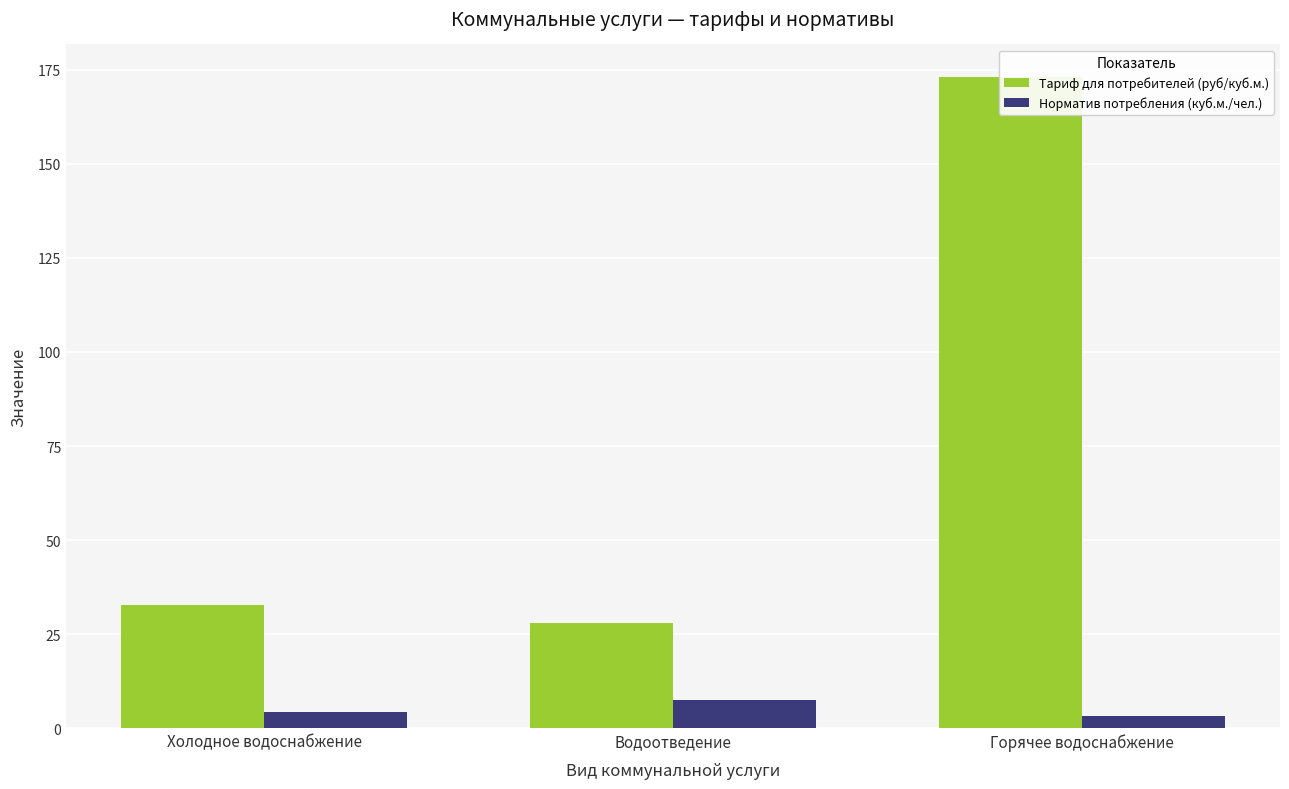

How many series are shown in this chart?

2